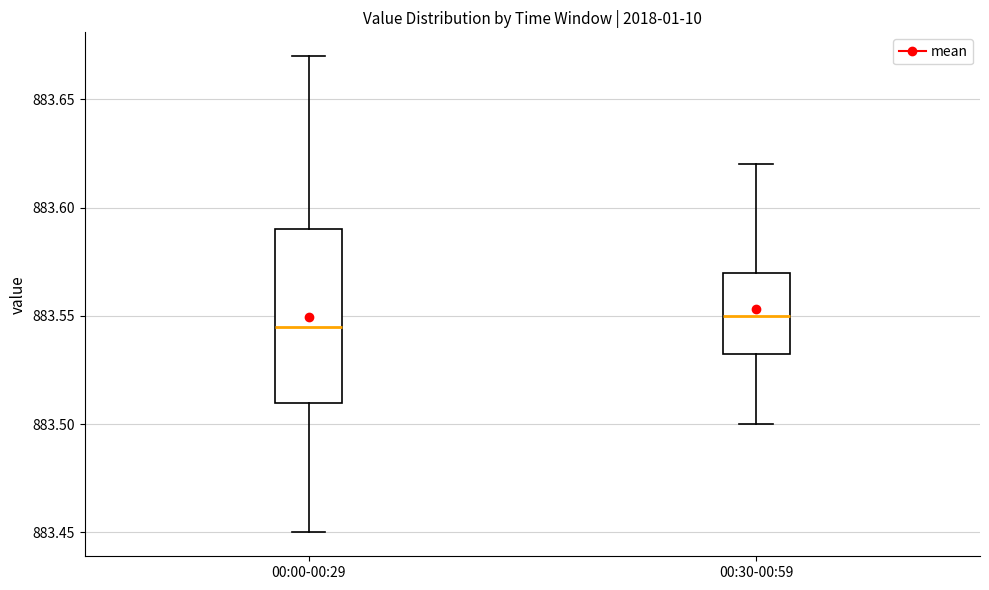

Where does the median line of the box for 00:30-00:59 sit on the y-axis? The values are not printed on the chart, so give them approximately, as read against the axis.

883.550